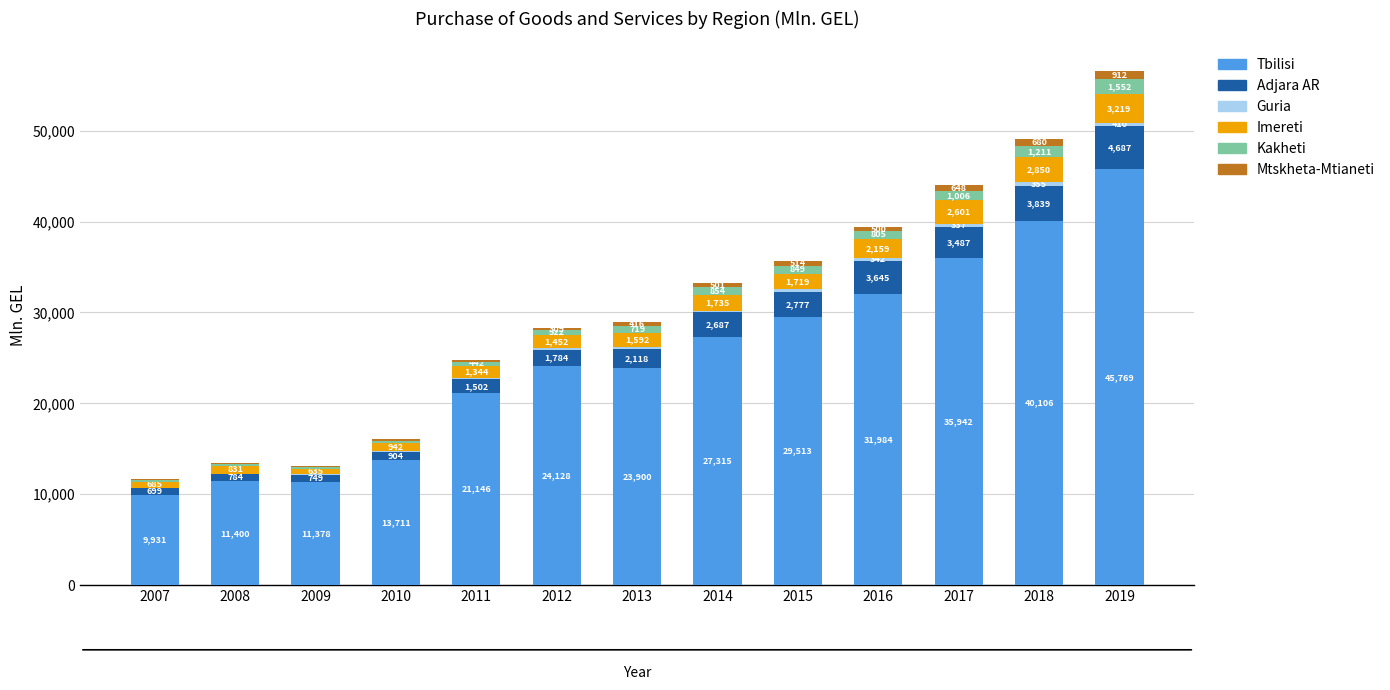

Where is Tbilisi nearest to the value 27849?

2014